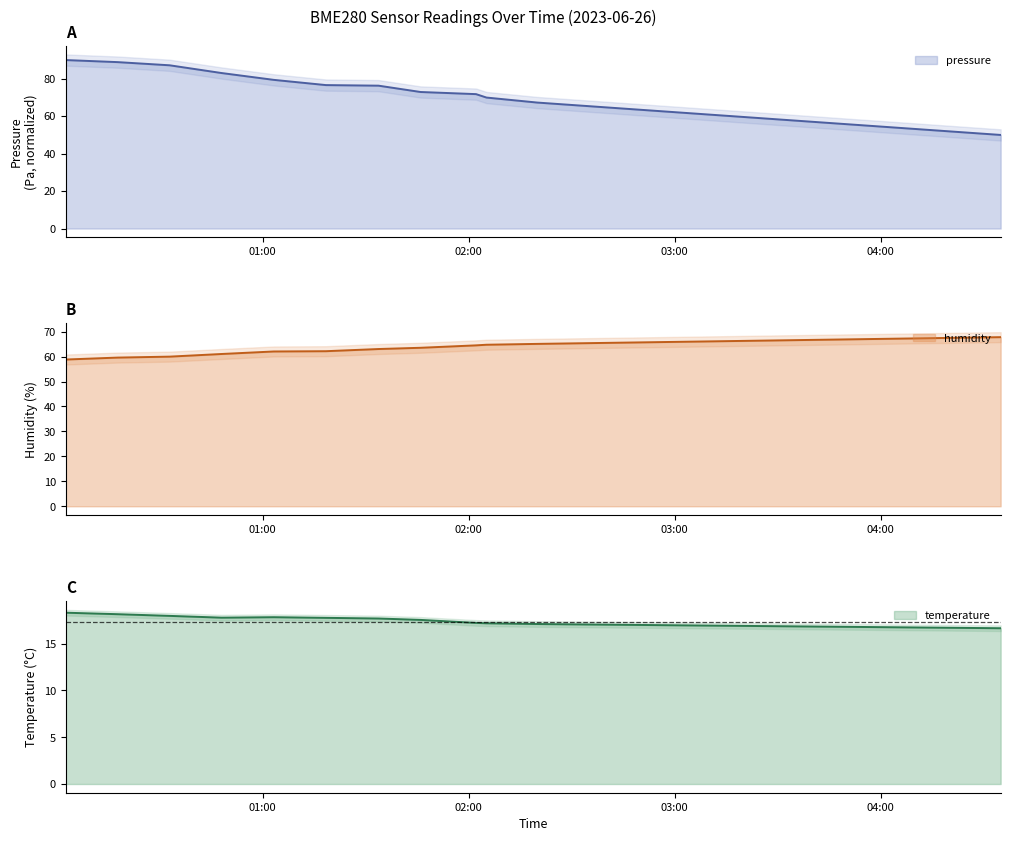

True or false: humidity and temperature intersect in this chart.

False